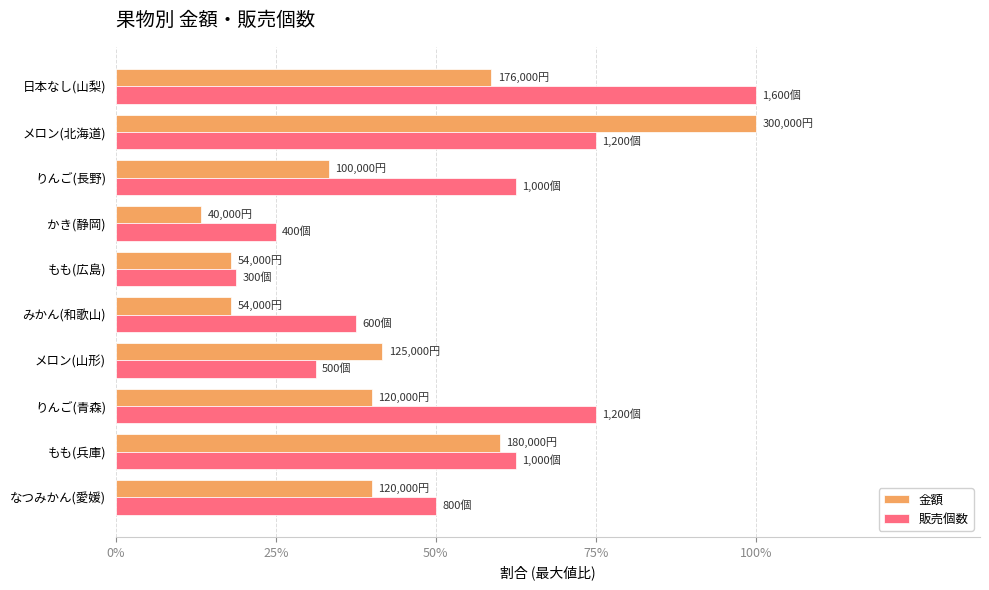

What is the average value of the 金額 series?

0.4